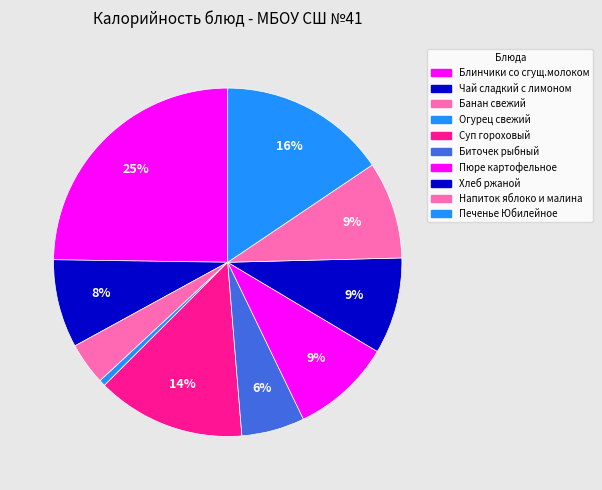

Between Биточек рыбный and Напиток яблоко и малина, which is larger?

Напиток яблоко и малина